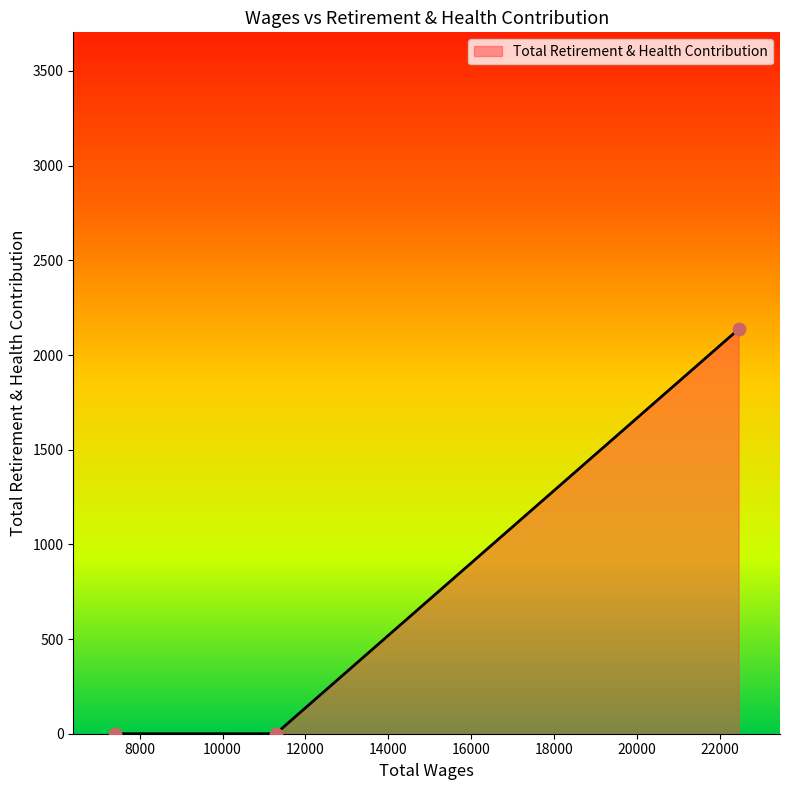

What is the maximum value shown in the chart?

2136